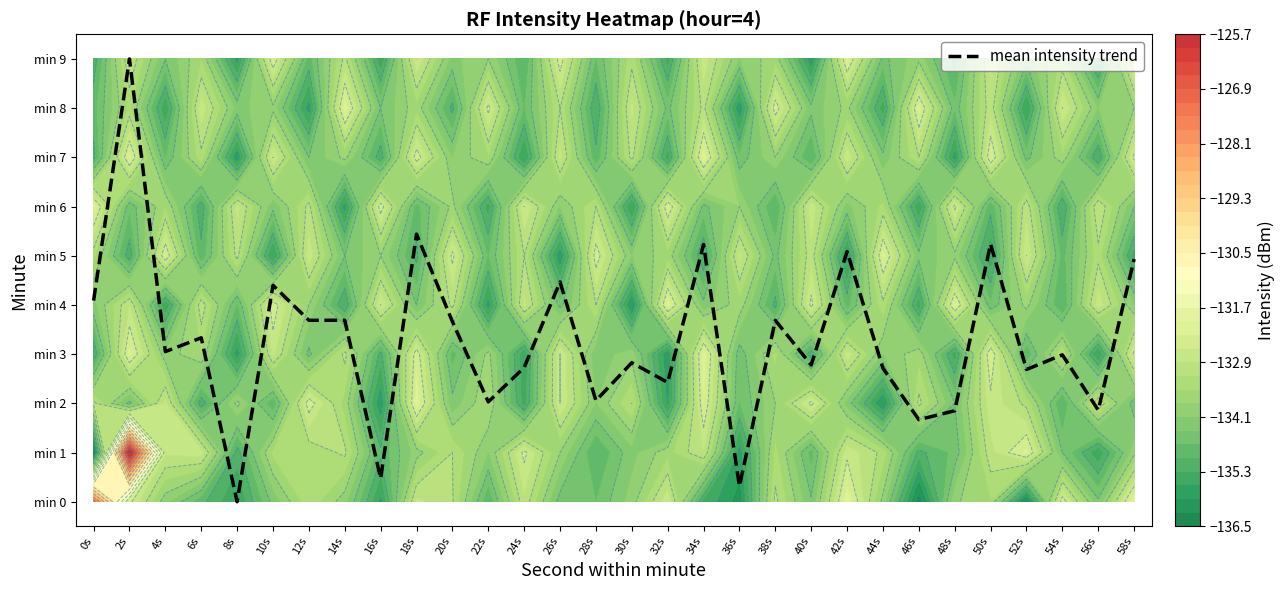

True or false: the data shows 7.9 at 34s.

False